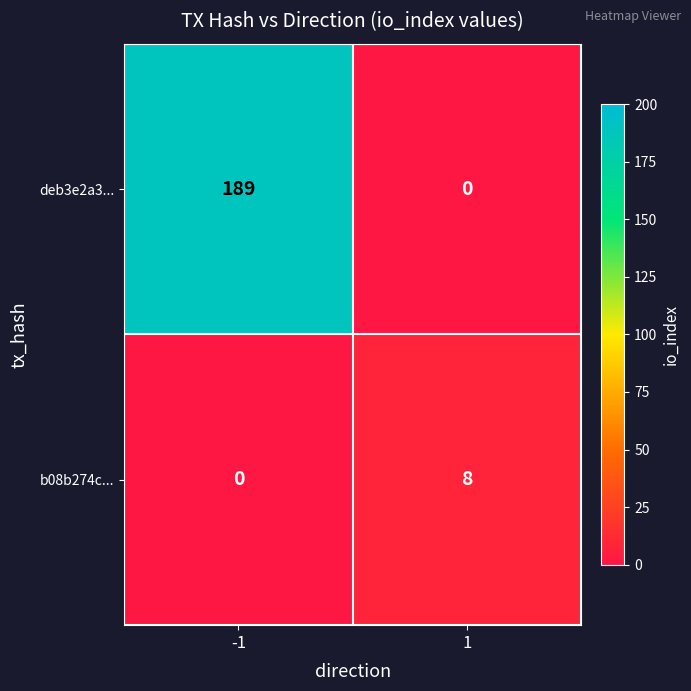

At 1, list the series in order from smallest to largest.

deb3e2a3..., b08b274c...